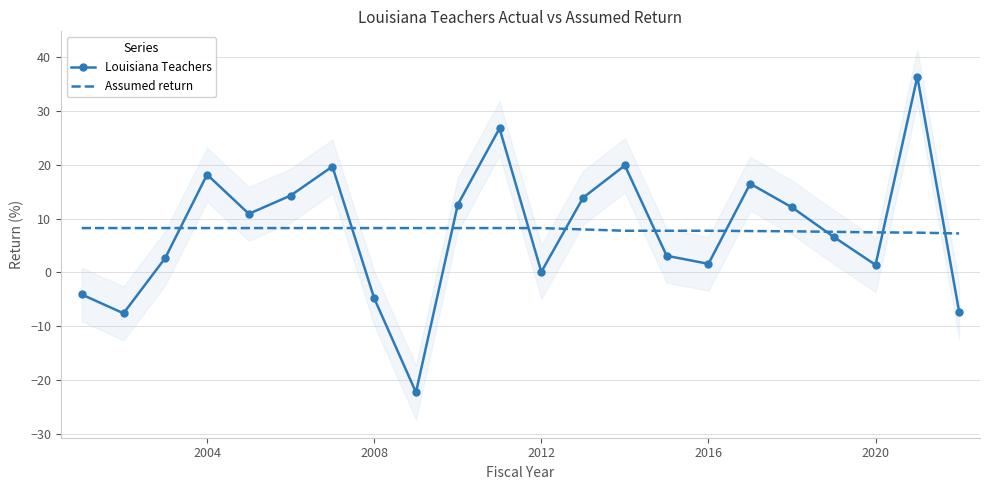

How many intersections are there between Louisiana Teachers and Assumed return?

10